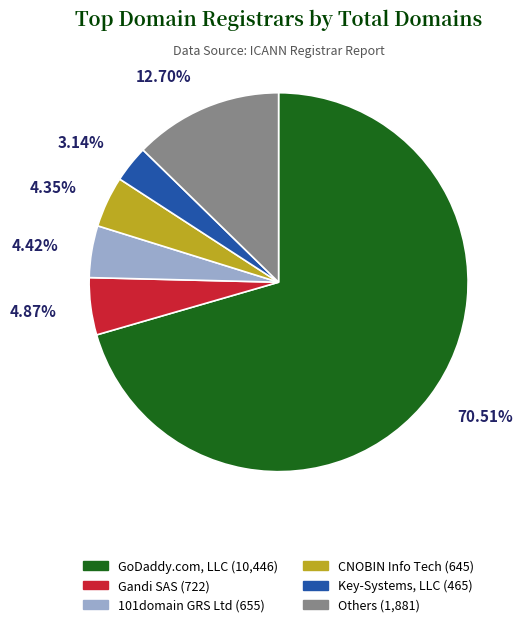

To the nearest percent, what is the average slice percentage?

17%